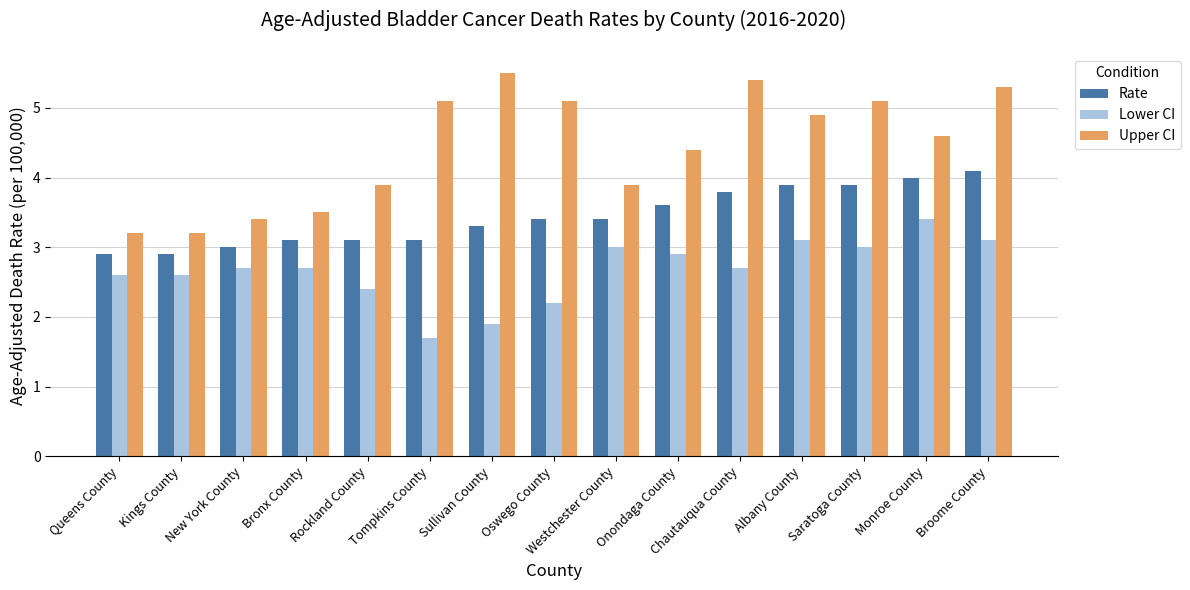

What are all the series names shown in the legend?

Rate, Lower CI, Upper CI